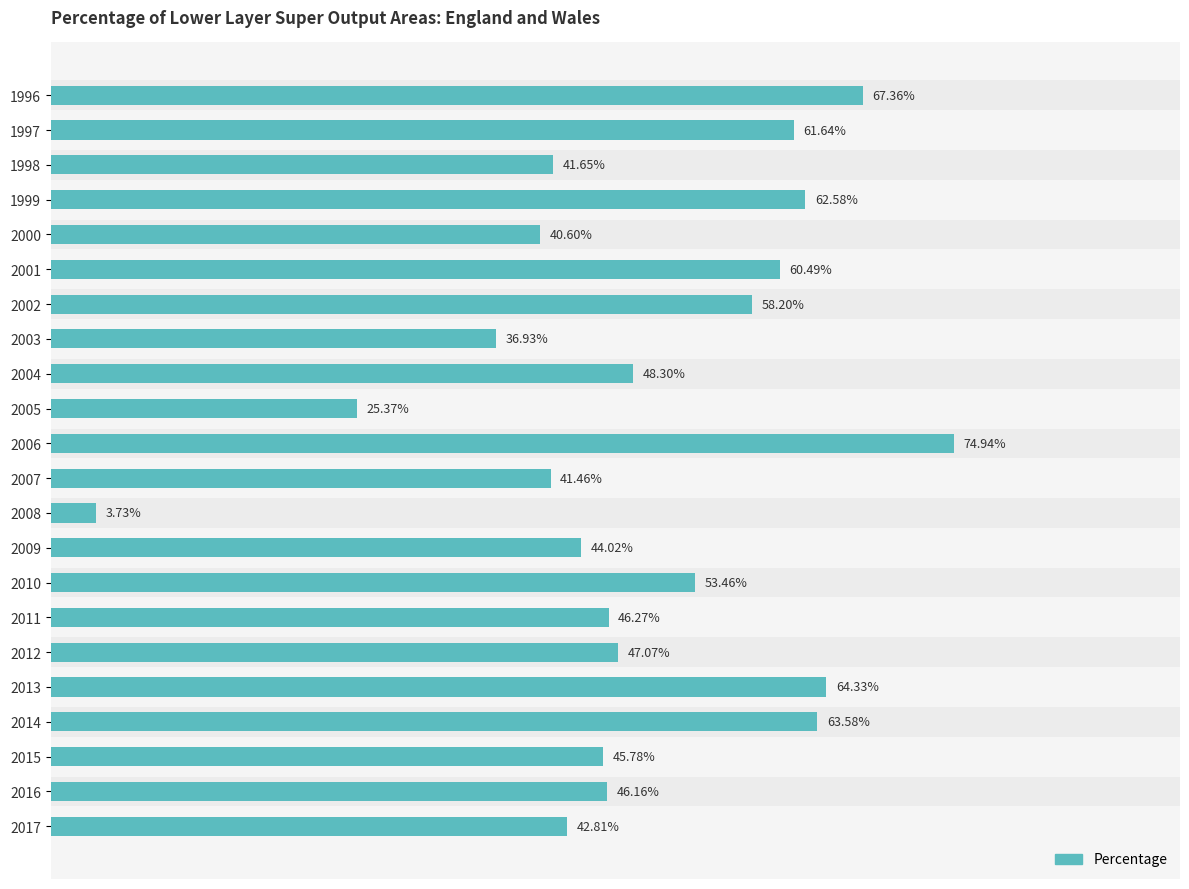

Reading left to right, list all the values displayed in this chart.

67.4	61.6	41.6	62.6	40.6	60.5	58.2	36.9	48.3	25.4	74.9	41.5	3.7	44.0	53.5	46.3	47.1	64.3	63.6	45.8	46.2	42.8